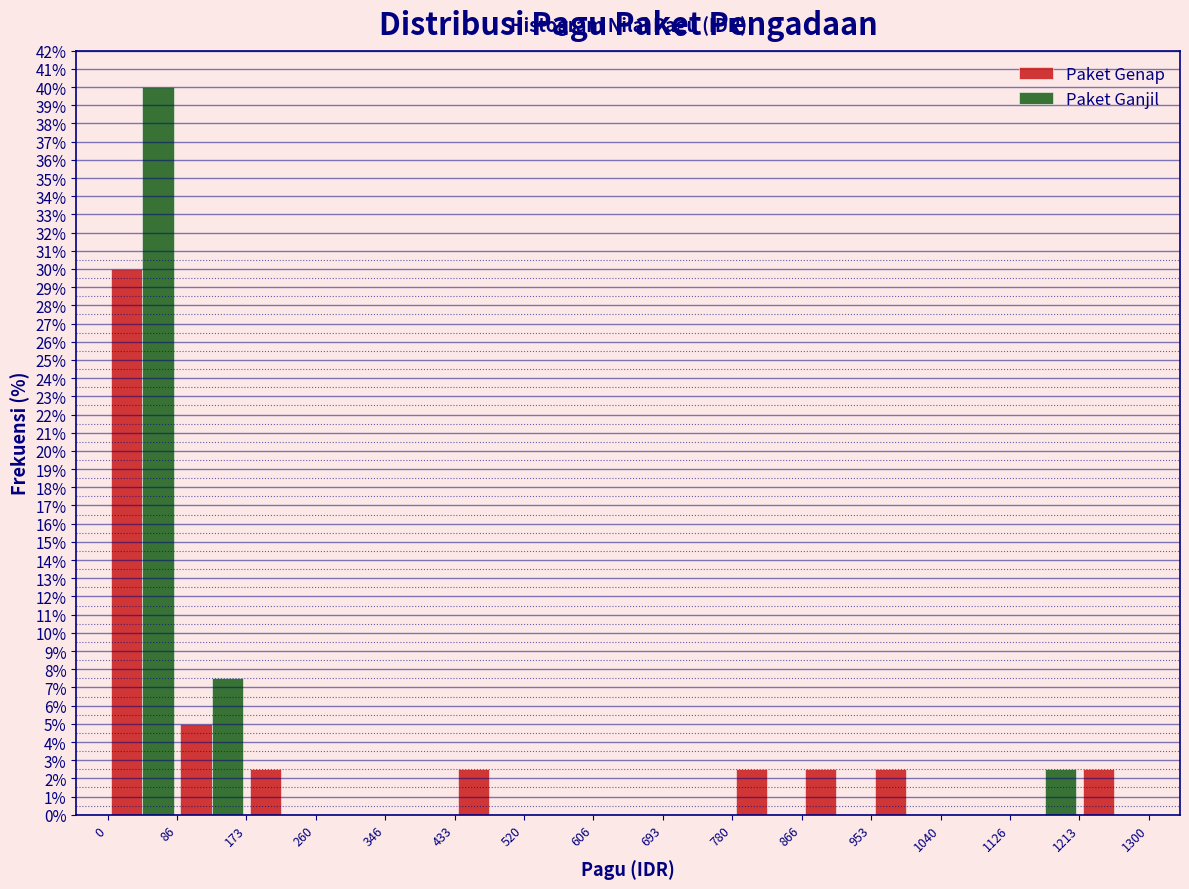

What is the height of the Paket Ganjil bar covering 0 to 86 on the x-axis? The values are not printed on the chart, so give them approximately, as read against the axis.

40.0